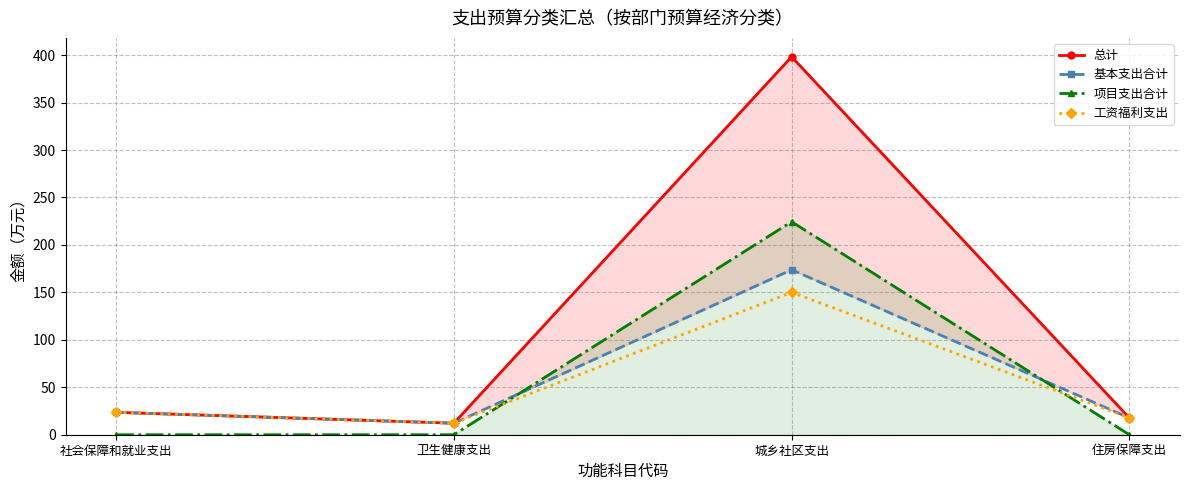

At which category is the sum across all series the highest?

城乡社区支出